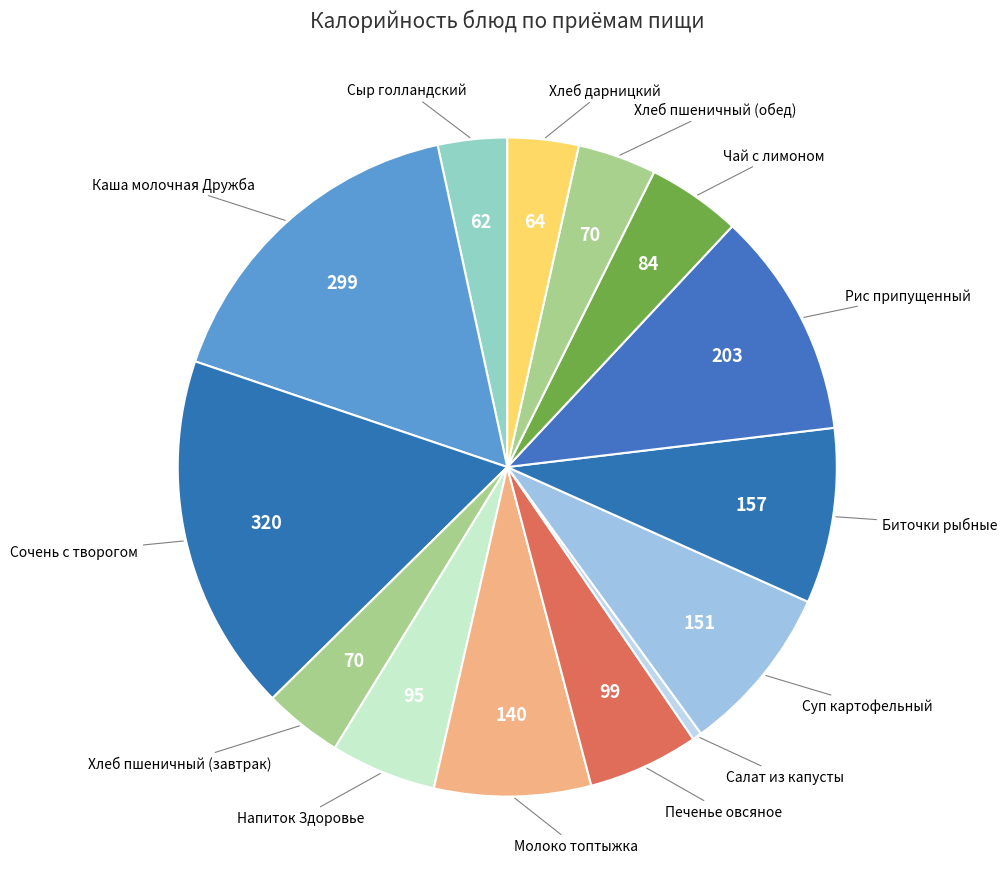

How many slices are in this pie chart?

14